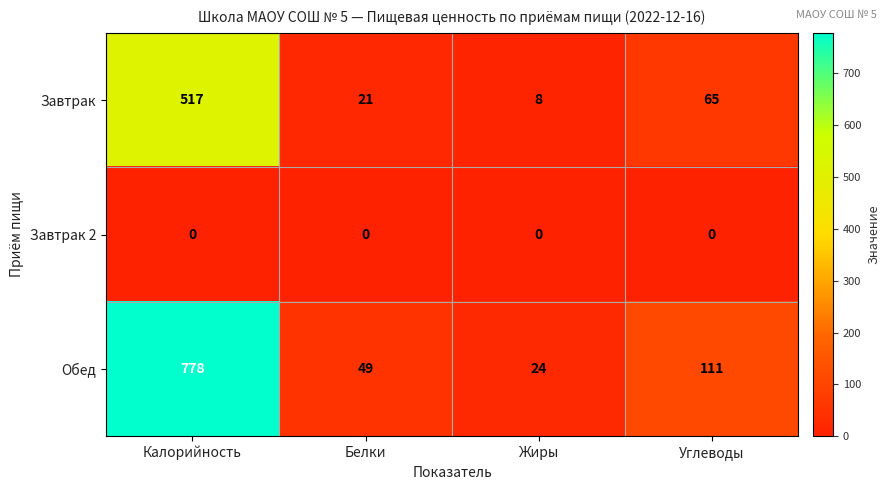

What is the total value across all series at Углеводы?

176